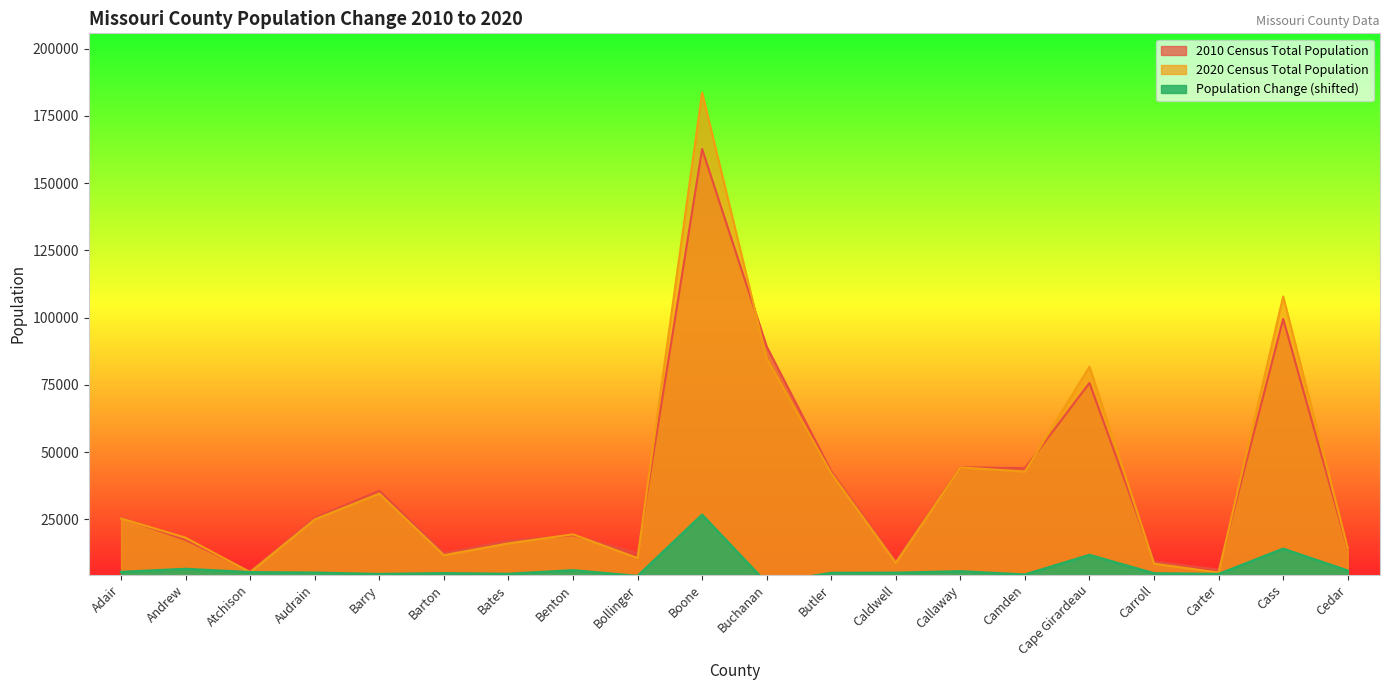

Rank the series by their maximum value, from highest to lowest.

2020 Census Total Population, 2010 Census Total Population, Population Change